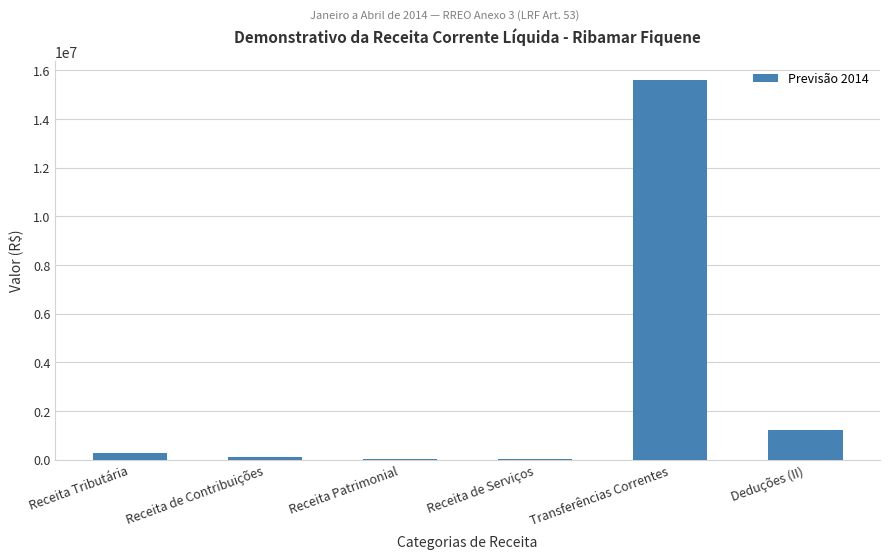

What is the sum of all values?

17267800